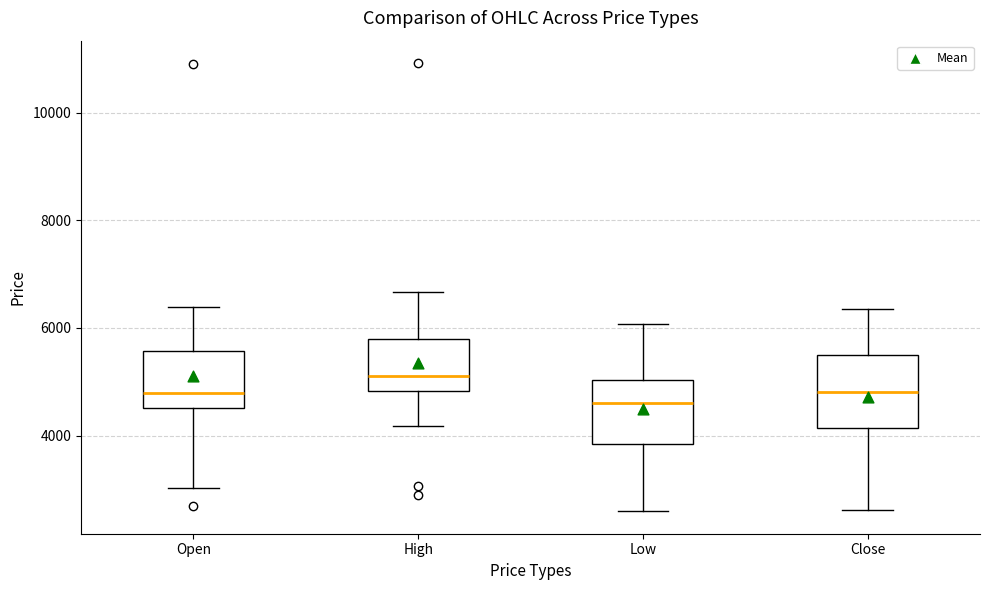

Reading left to right, read every box against the y-axis: the position of its median line, the range the box covers, and the ends of its whiskers. The values are not printed on the chart, so give them approximately, as read against the axis.

Open: median 4800, box 4600 to 5600, whiskers 3000 to 6400
High: median 5200, box 4800 to 5800, whiskers 4200 to 6600
Low: median 4600, box 3800 to 5000, whiskers 2600 to 6000
Close: median 4800, box 4200 to 5400, whiskers 2600 to 6400